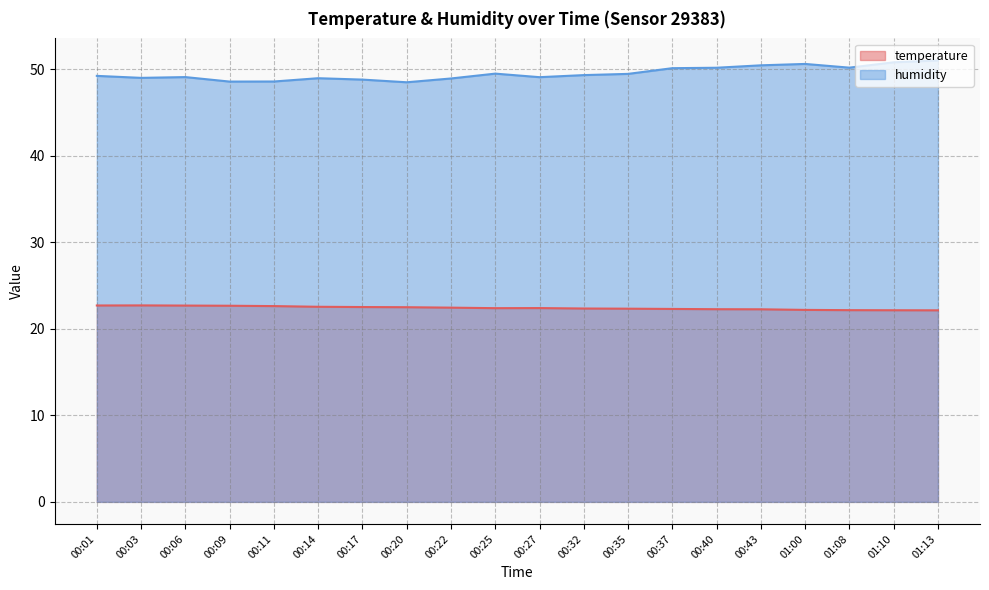

What is the maximum value shown in the chart?

51.0